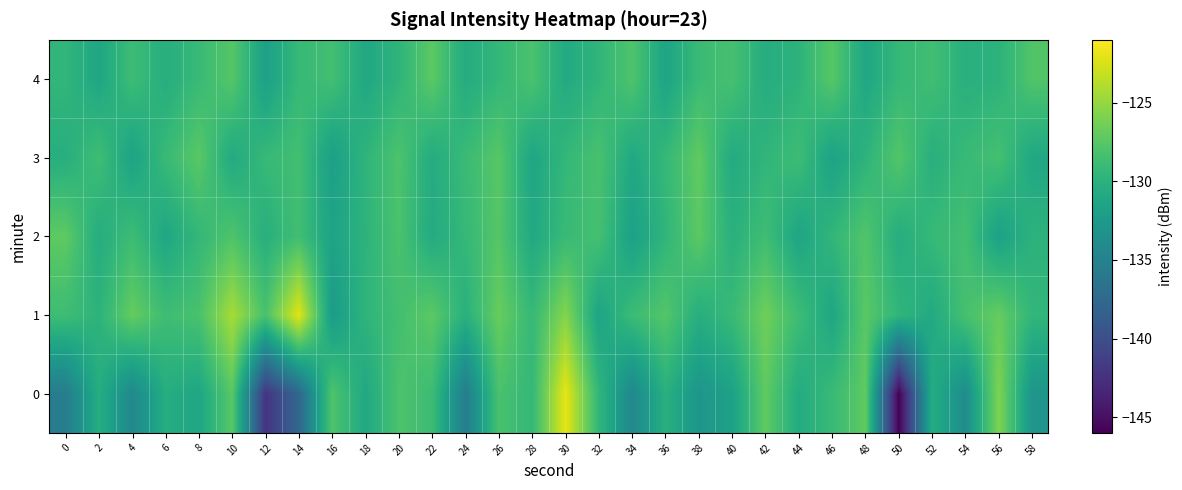

At 32, list the series in order from smallest to largest.

1, 4, 0, 2, 3